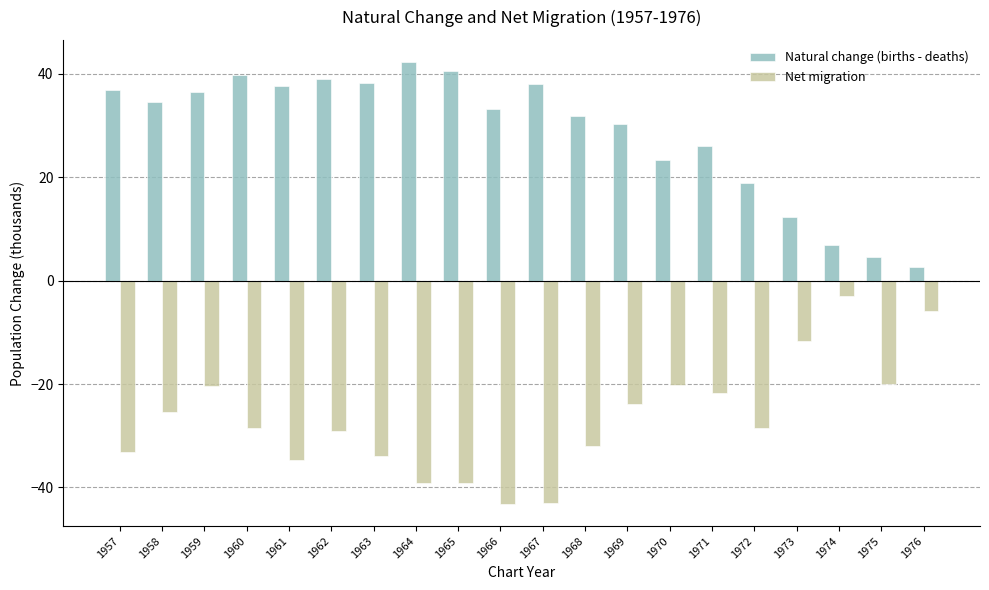

Where does the Net migration series first go above -28?

1958